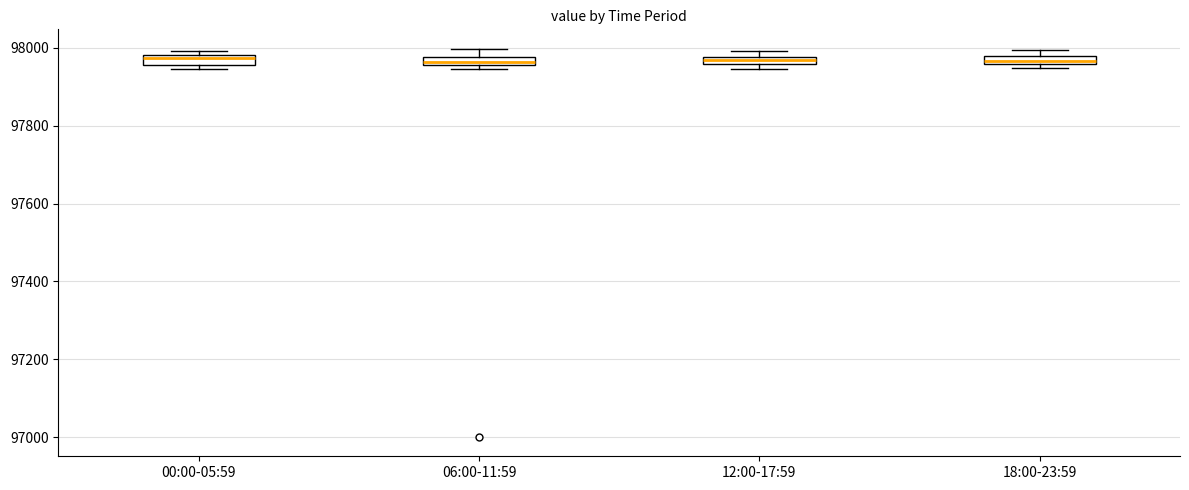

Where is the upper edge of the box for 12:00-17:59 on the y-axis? The values are not printed on the chart, so give them approximately, as read against the axis.

97980